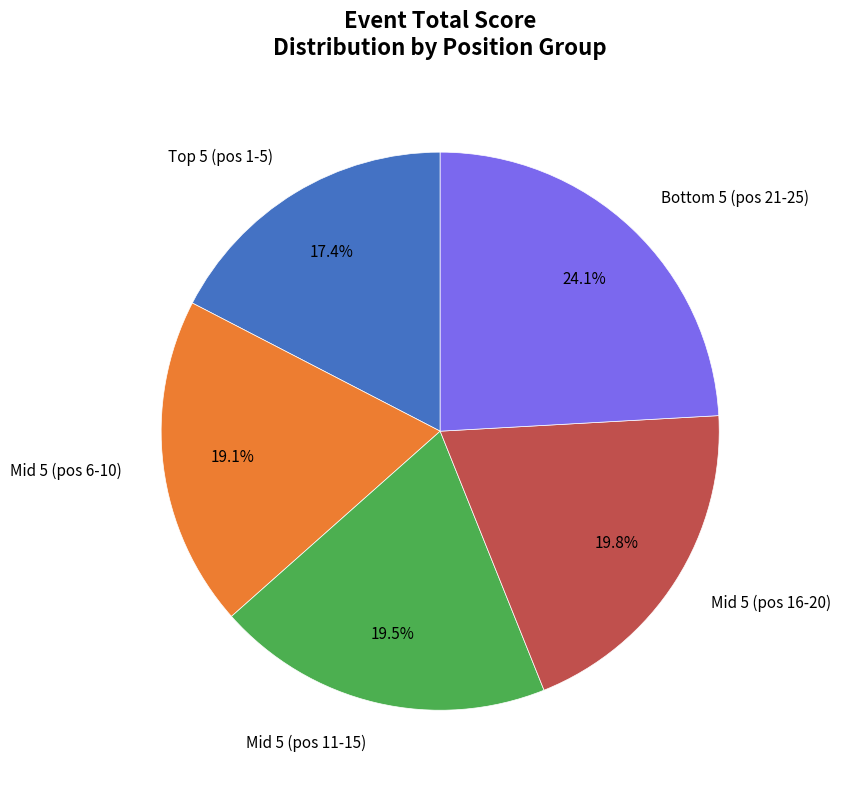

Is there a majority slice in this chart?

No